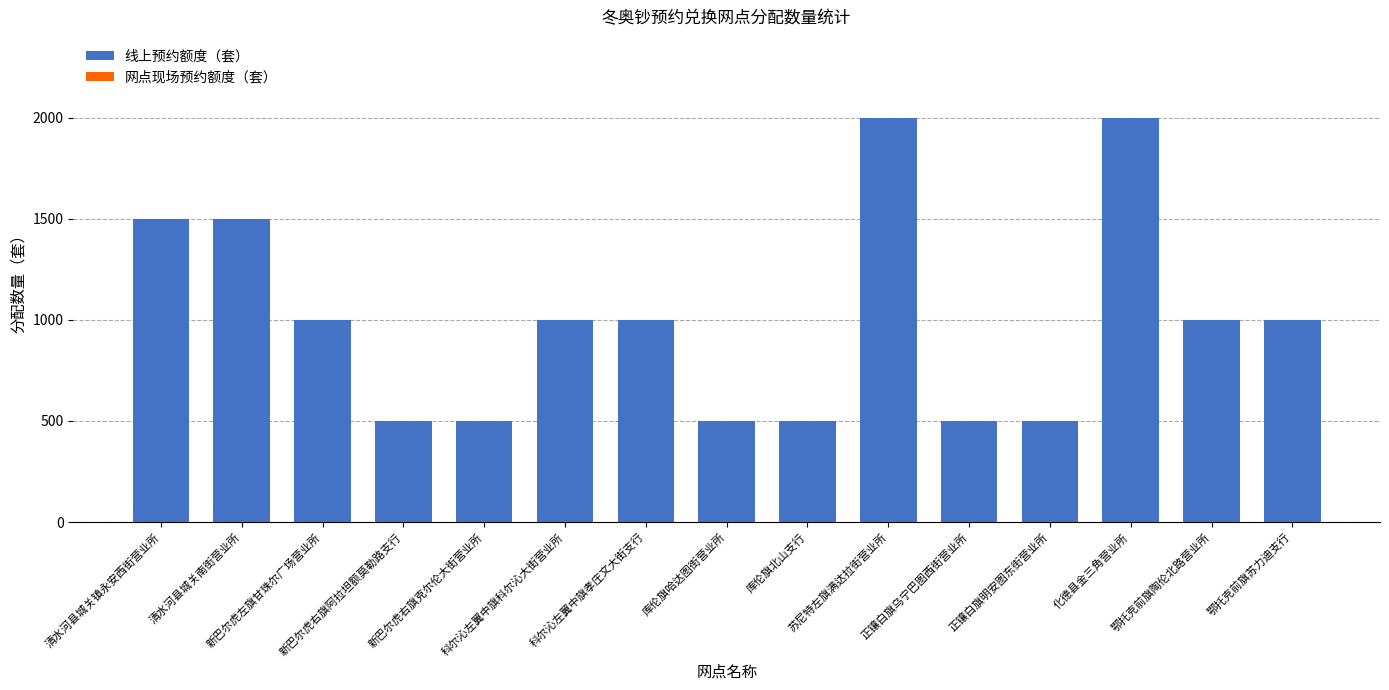

What is the difference between the maximum and minimum values?

1500